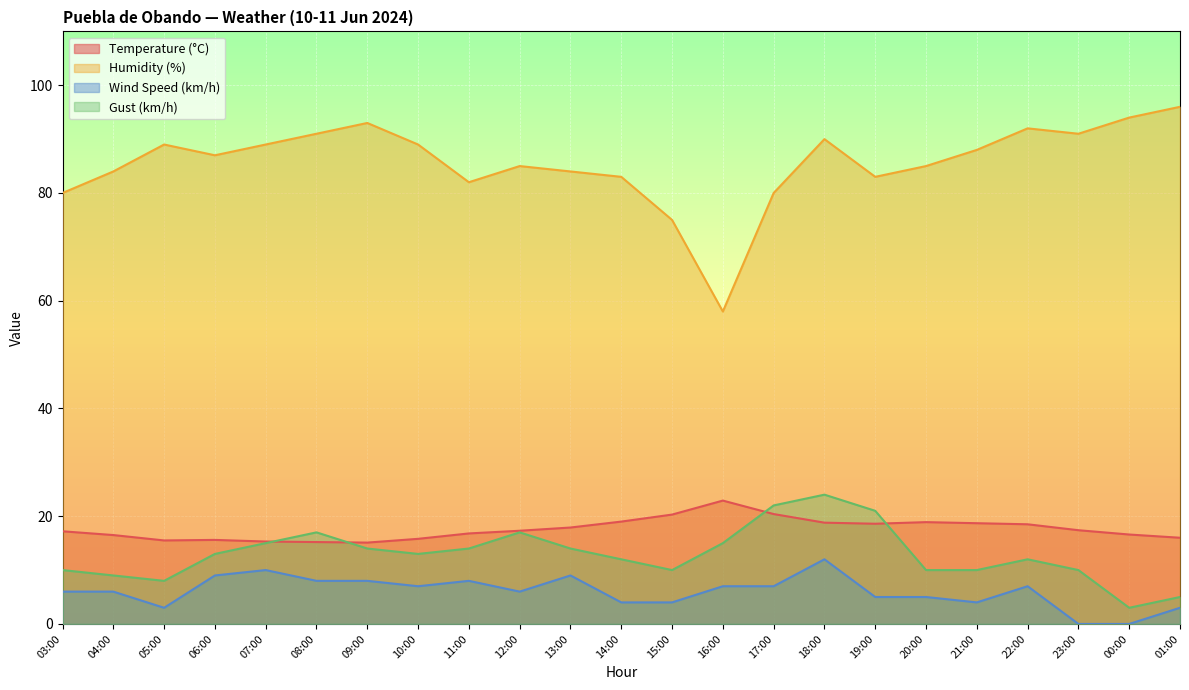

How many lines are shown in the chart?

4